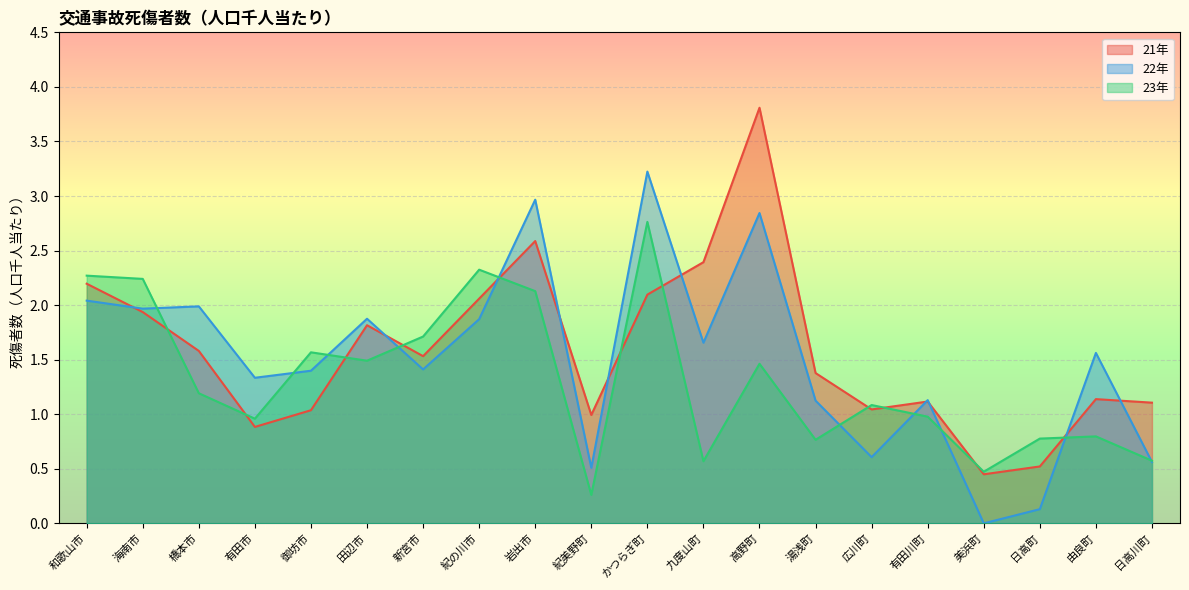

What is the approximate value of 21年 at 日高町?

0.5